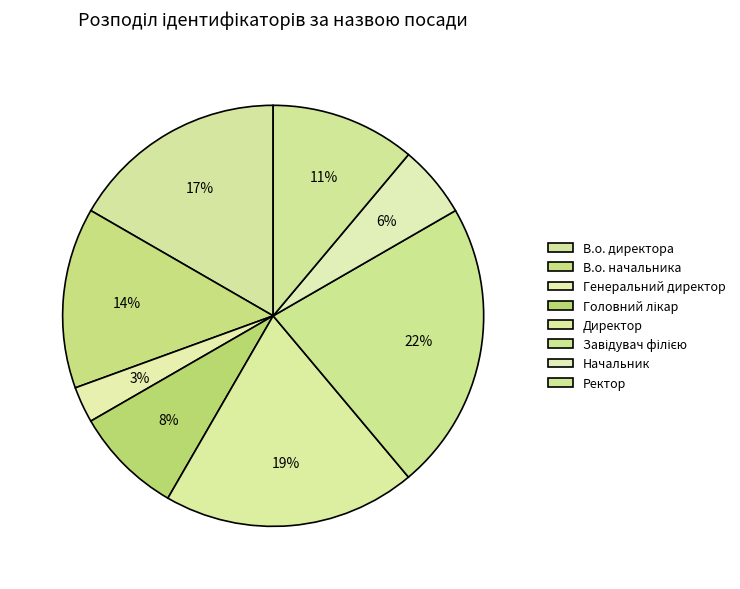

Which slice is the smallest?

Генеральний директор